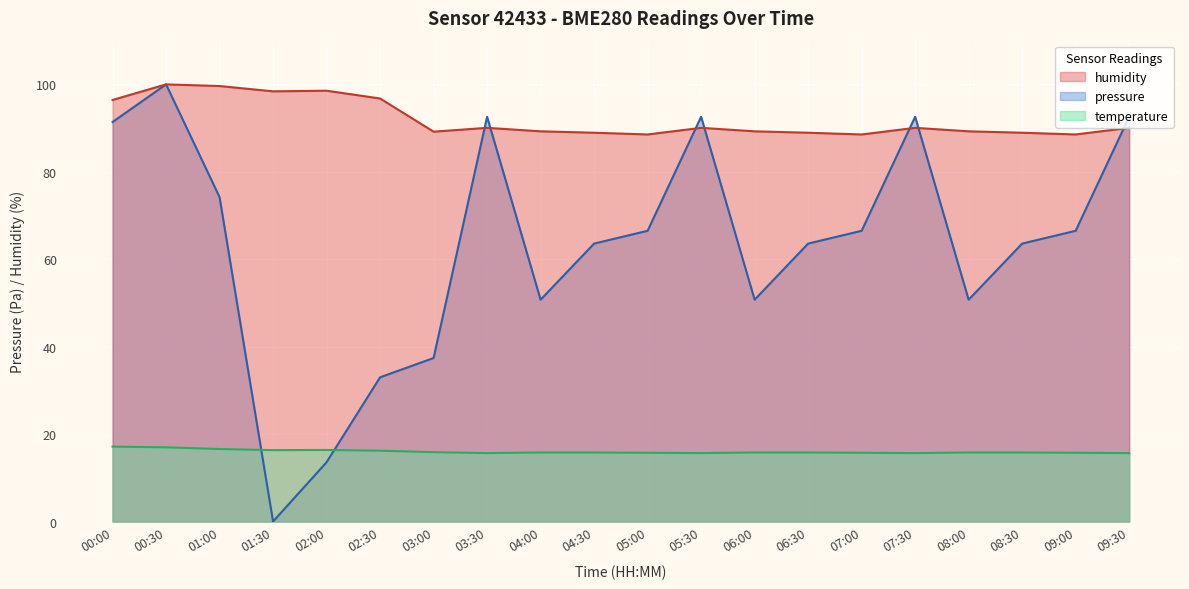

Reading left to right, list all the values displayed in this chart.

pressure: 91.4	100.0	74.2	0.0	13.6	33.0	37.4	92.6	50.7	63.6	66.5	92.6	50.7	63.6	66.5	92.6	50.7	63.6	66.5	92.6
humidity: 96.4	100.0	99.6	98.4	98.5	96.8	89.2	90.1	89.3	88.9	88.5	90.1	89.3	88.9	88.5	90.1	89.3	88.9	88.5	90.1
temperature: 17.1	17.0	16.6	16.3	16.4	16.2	15.9	15.7	15.8	15.8	15.7	15.7	15.8	15.8	15.7	15.7	15.8	15.8	15.7	15.7